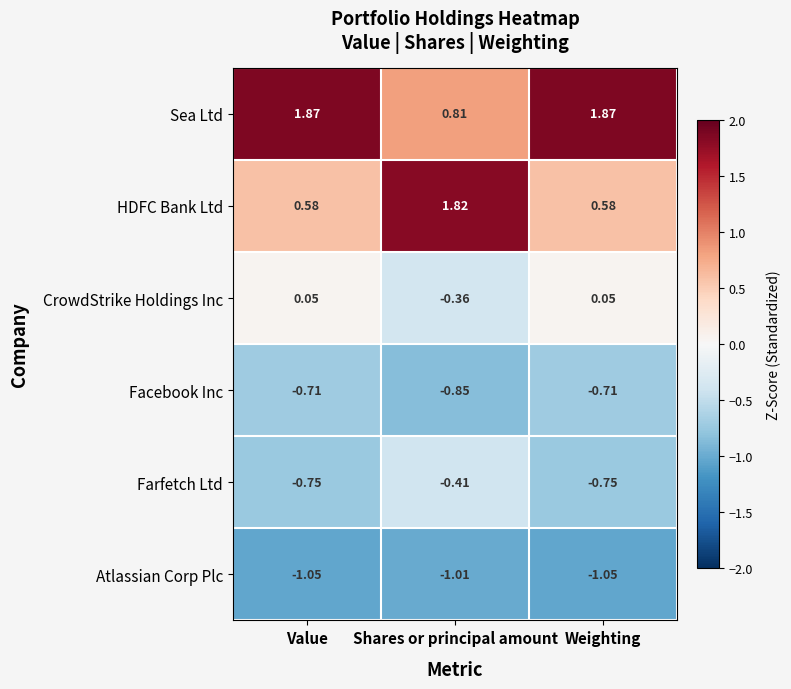

Which series changed the most between Shares or principal amount and Weighting?

HDFC Bank Ltd